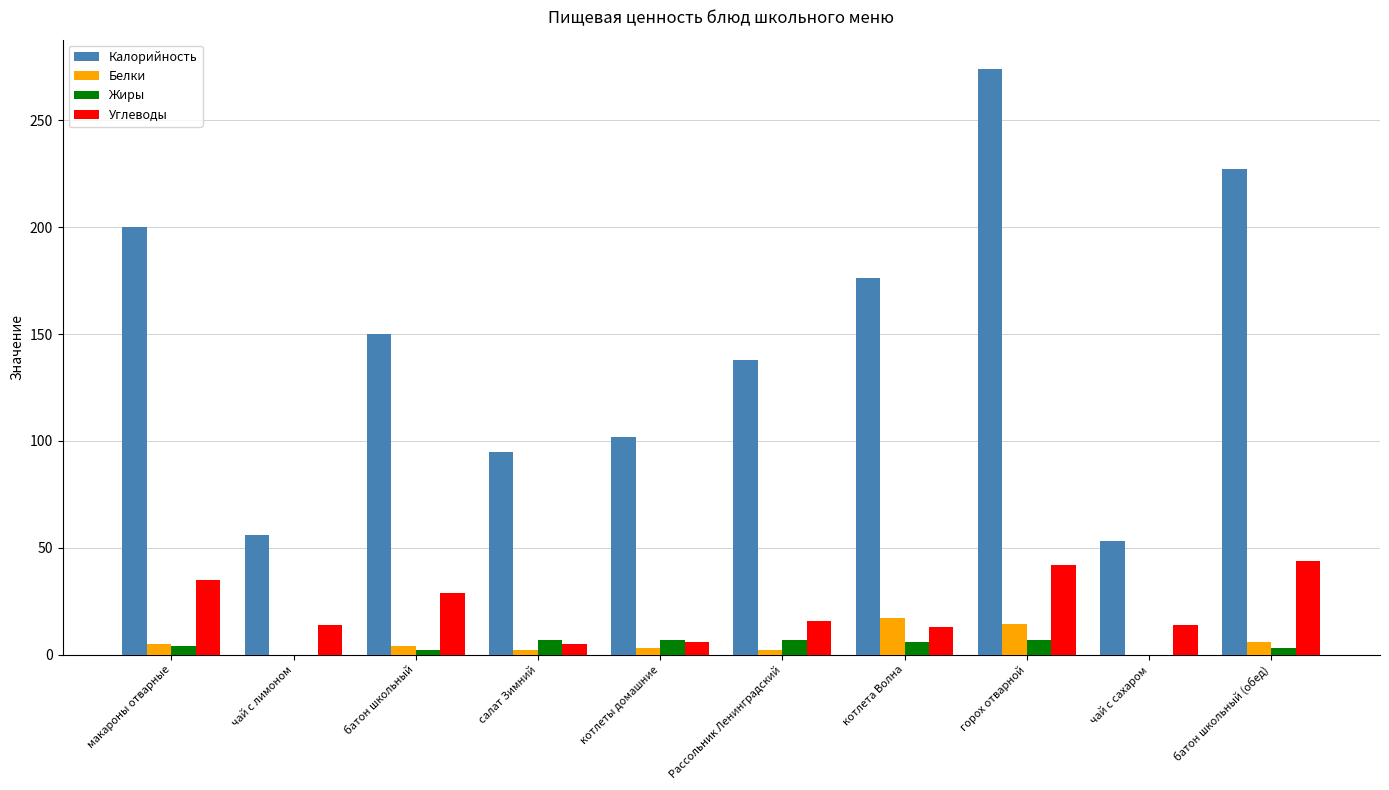

What is the maximum value for Калорийность?

274.0